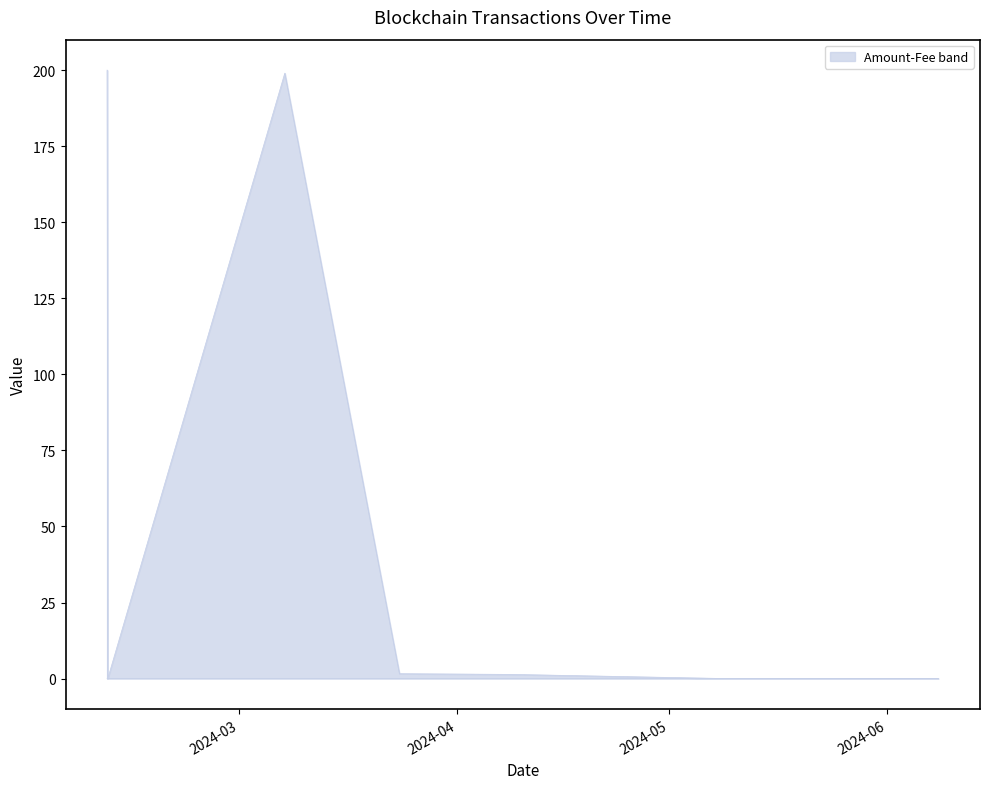

How many Fee values are between 0 and 1?

8